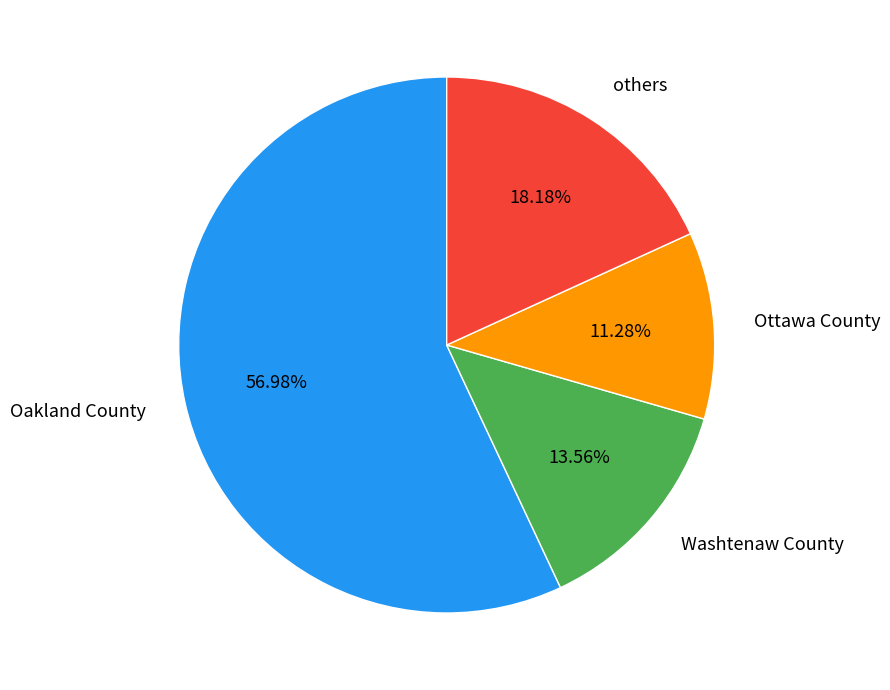

Is there a majority slice in this chart?

Yes